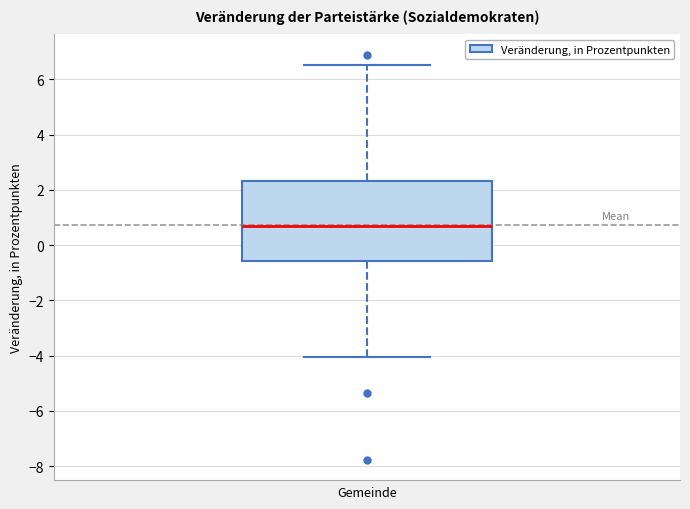

Where does the upper whisker of the box end on the y-axis? The values are not printed on the chart, so give them approximately, as read against the axis.

6.6